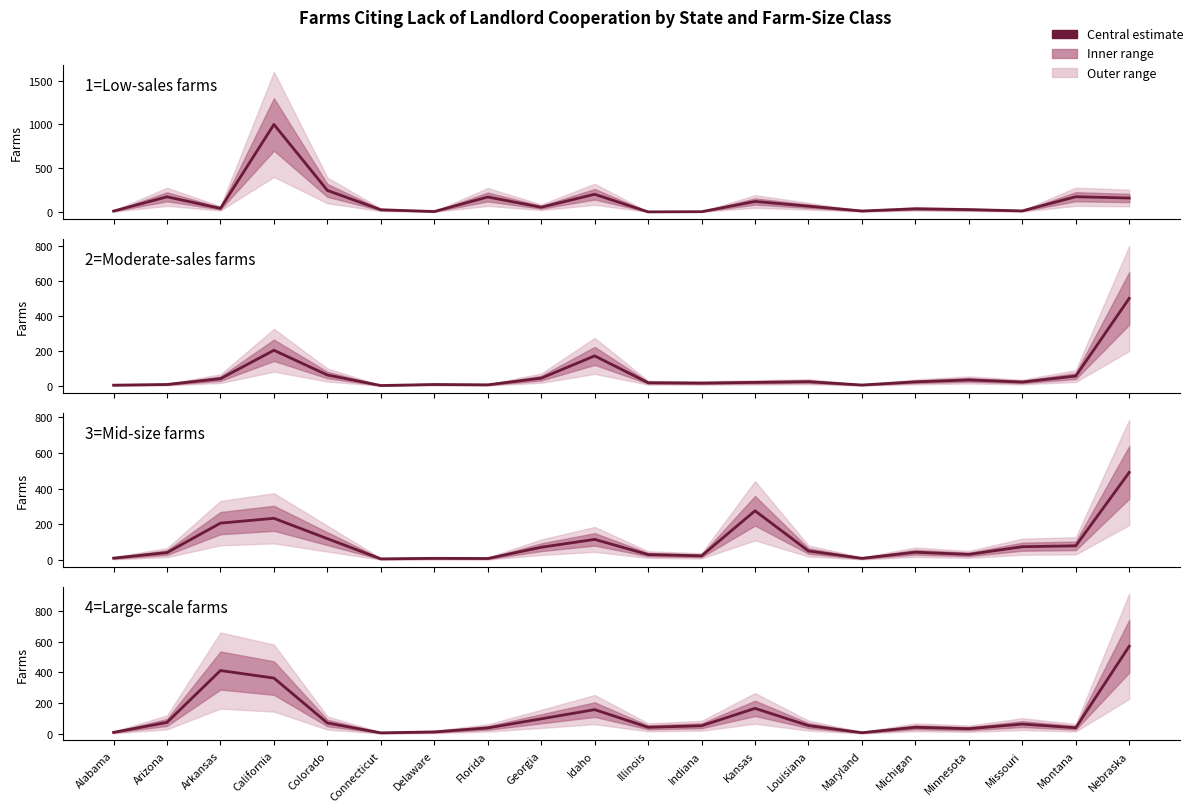

What is the spread (max minus min) of values at Kansas?

256